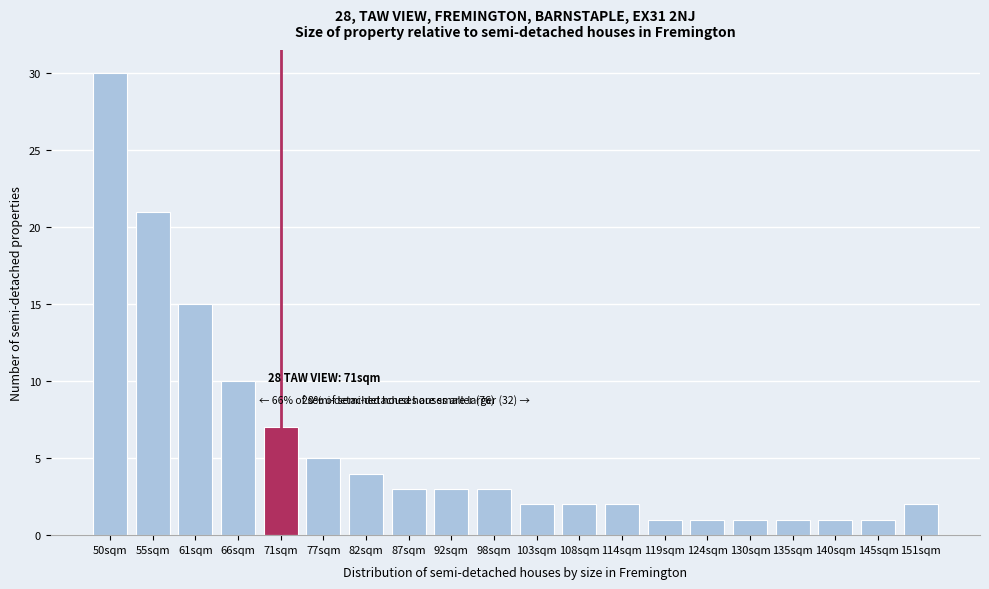

Reading left to right, extract all data points from this chart.

30	21	15	10	7	5	4	3	3	3	2	2	2	1	1	1	1	1	1	2